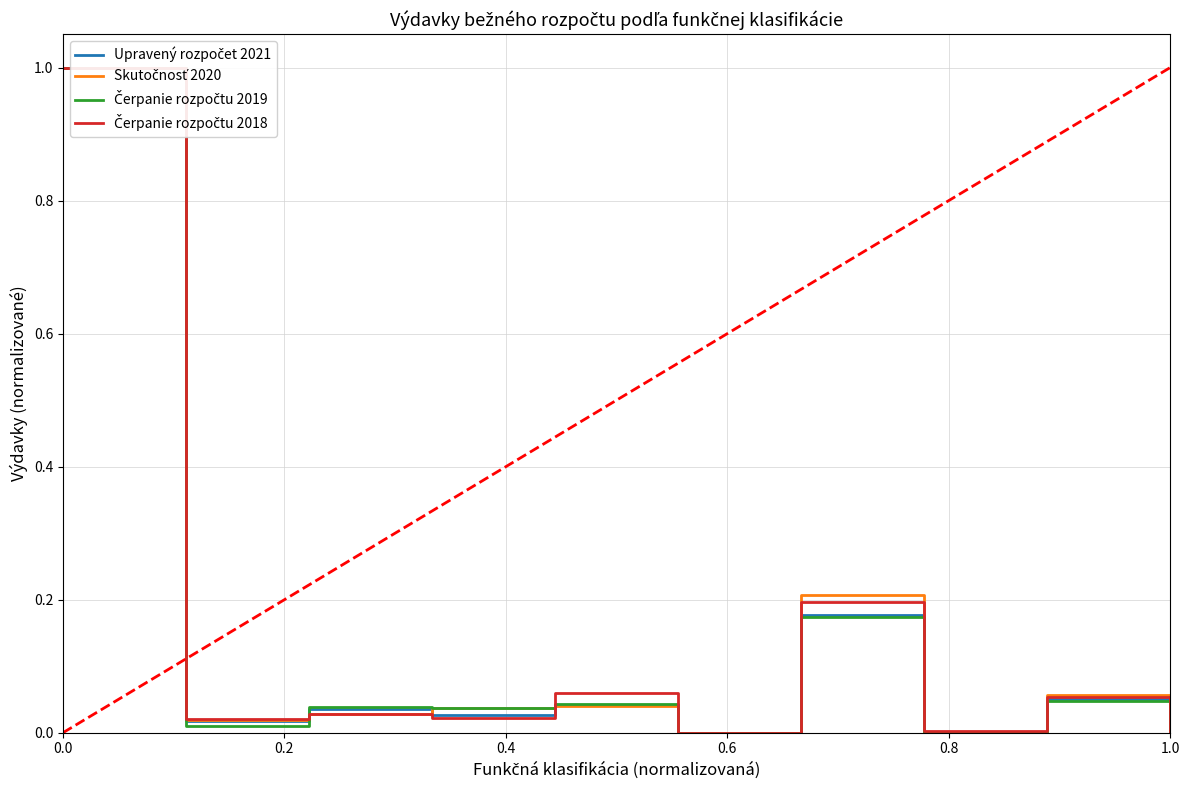

Does the chart have visible grid lines?

Yes